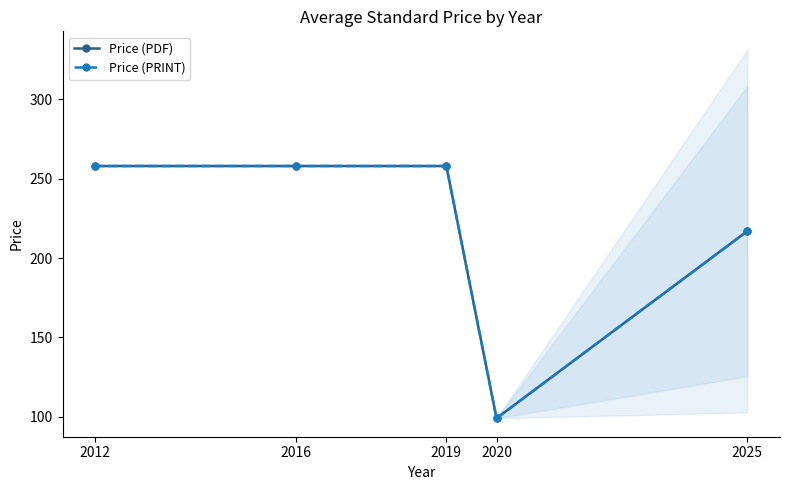

True or false: Price (PRINT) and Price (PDF) intersect in this chart.

False